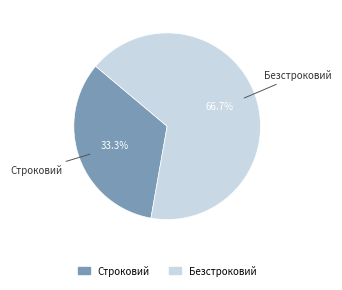

How many slices are in this pie chart?

2